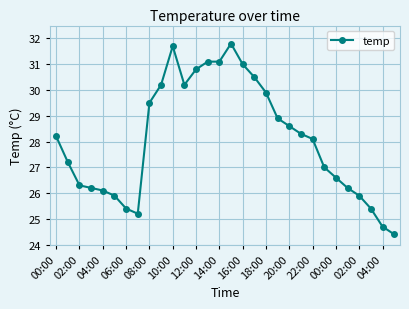

What is the greatest value displayed?

31.8